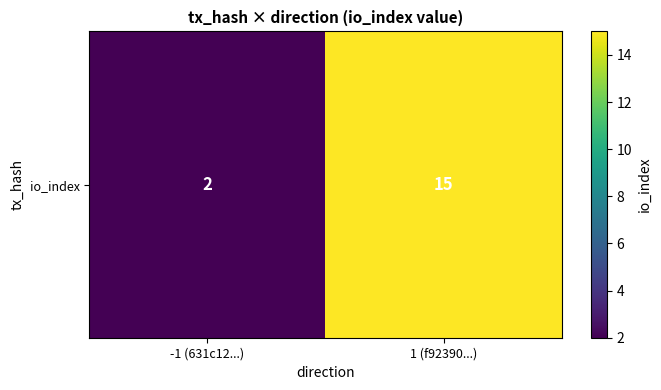

How many values are below 15?

1